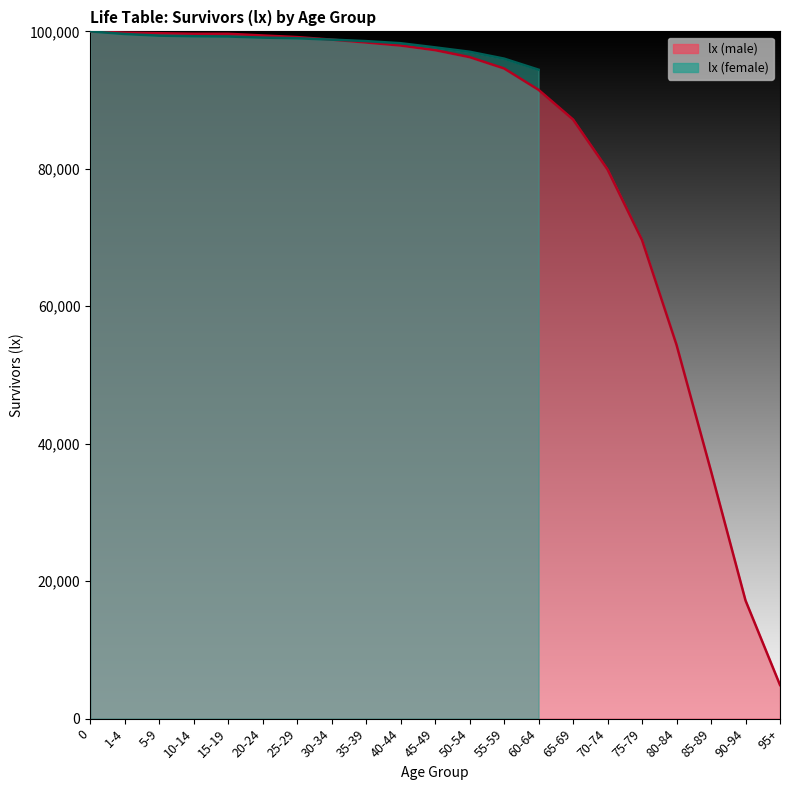

What is the change in value from 35-39 to 75-79?

-28759